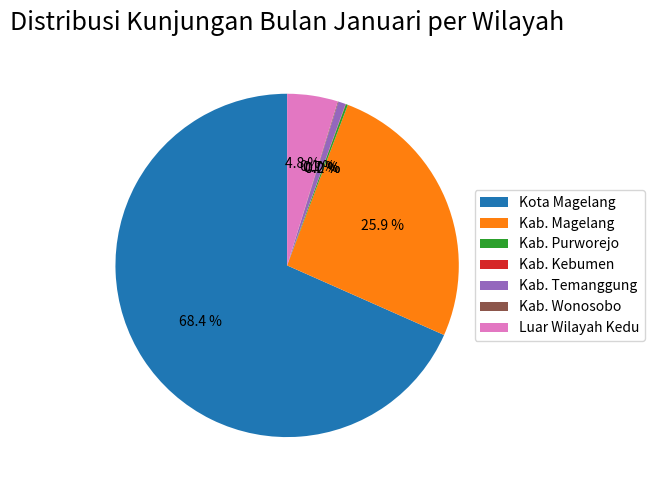

What percentage is the Kota Magelang slice, to the nearest percent?

68%